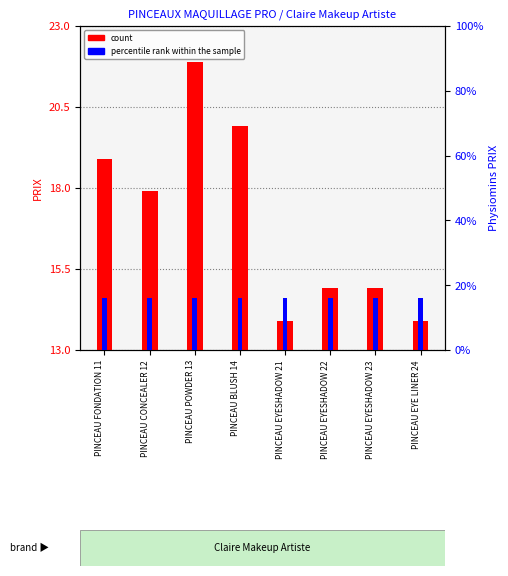

Is the value of count at PINCEAU EYESHADOW 21 greater than the value of percentile rank within the sample at PINCEAU EYESHADOW 21?

No